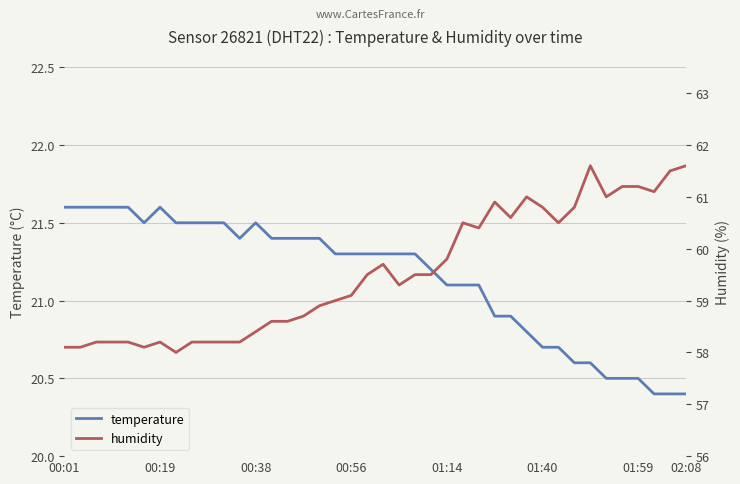

Is the value of temperature at 25 greater than the value of humidity at 29?

No